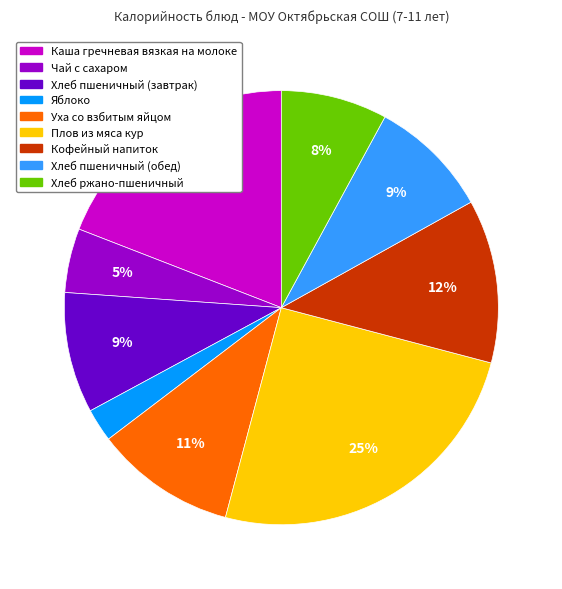

Is Кофейный напиток the majority of the pie?

No